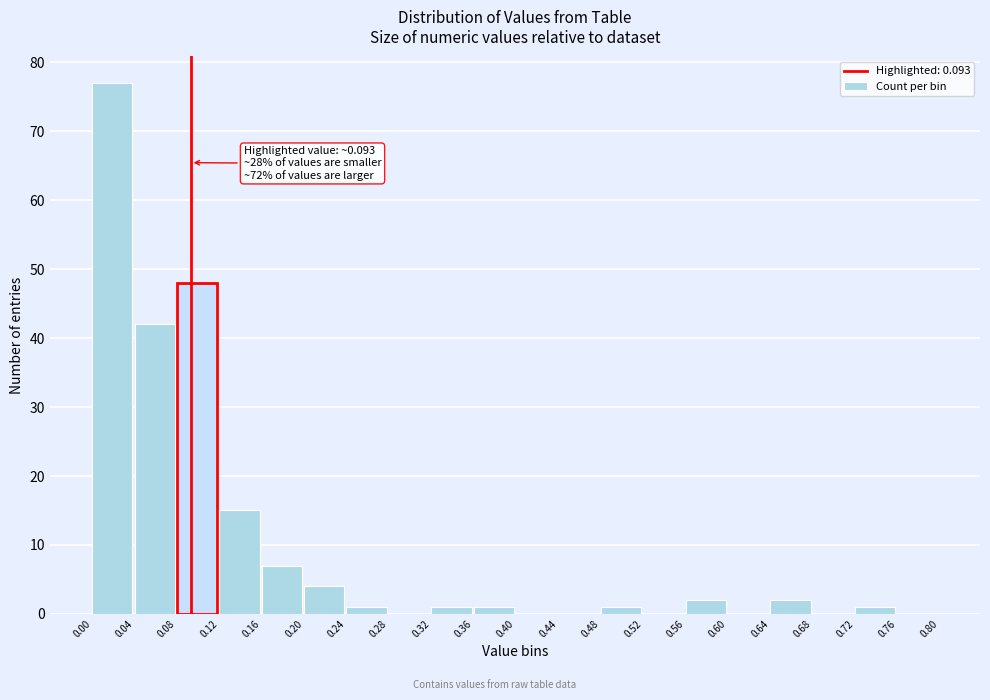

Which range on the x-axis has the tallest bar?

0.00 to 0.04